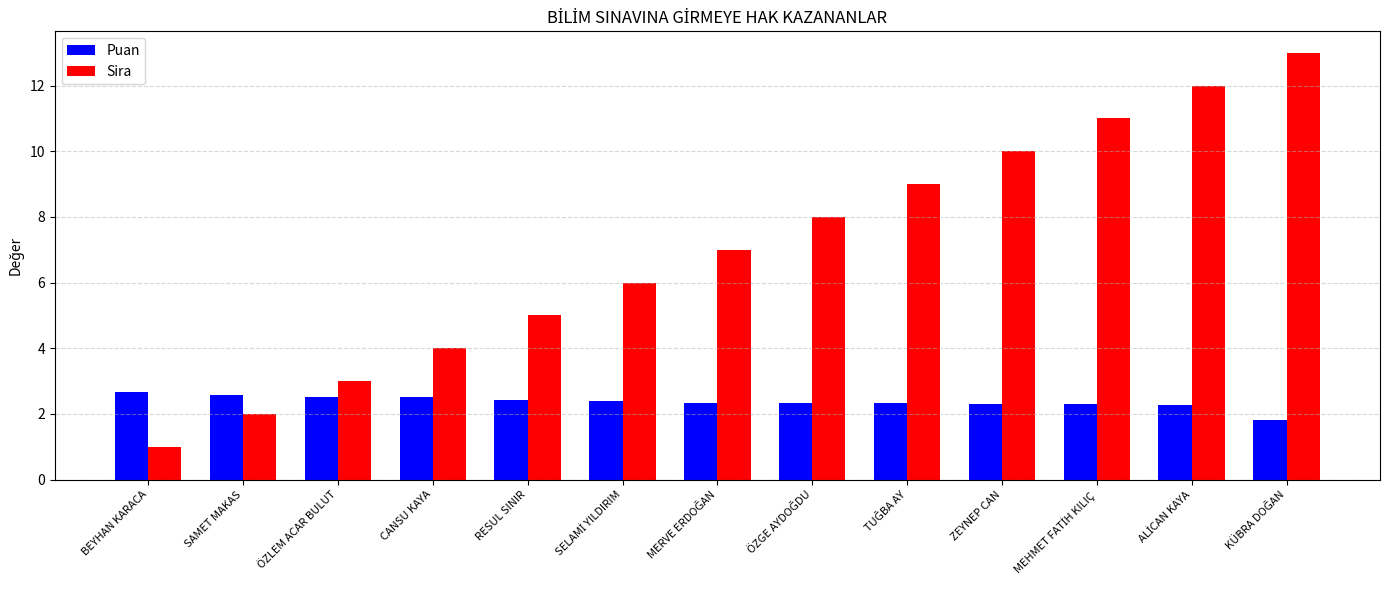

What is the highest value of the Sira series?

13.0